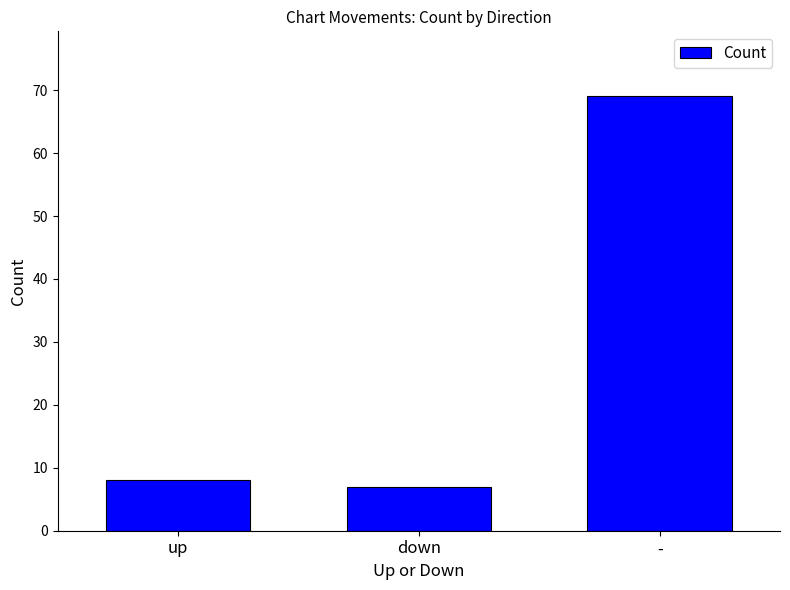

Reading left to right, extract all data points from this chart.

up=8	down=7	-=69